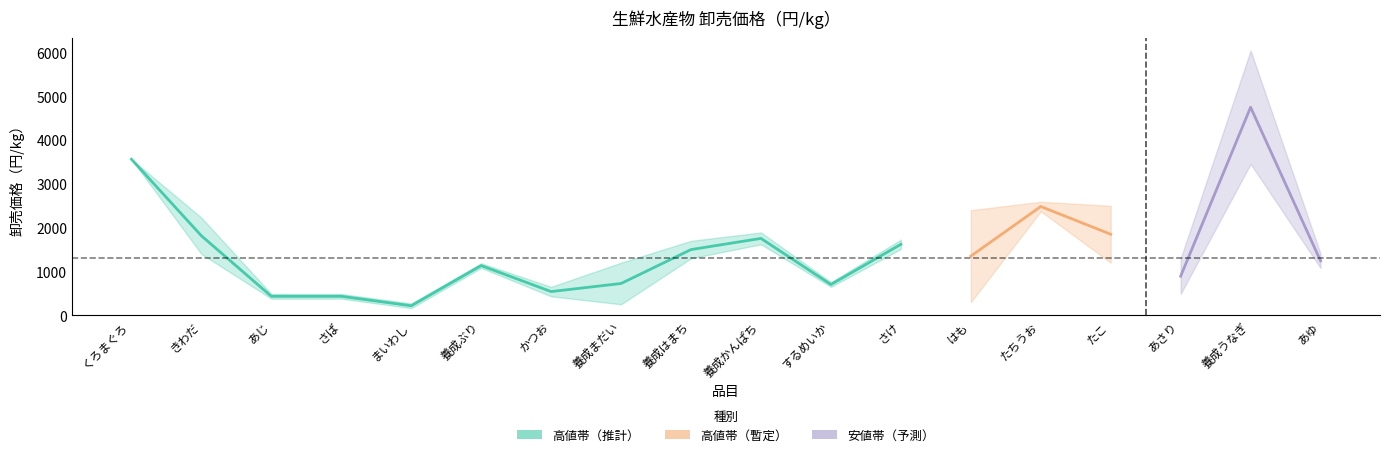

What is the difference between the 安値 values at 養成ぶり and 養成まだい?

830